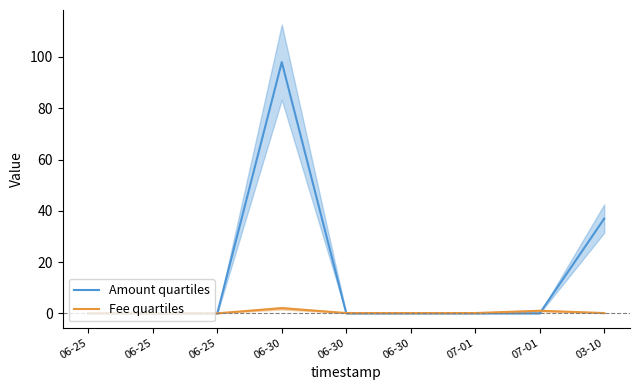

Where do Amount quartiles and Fee quartiles first cross each other?

06-25 and 06-25